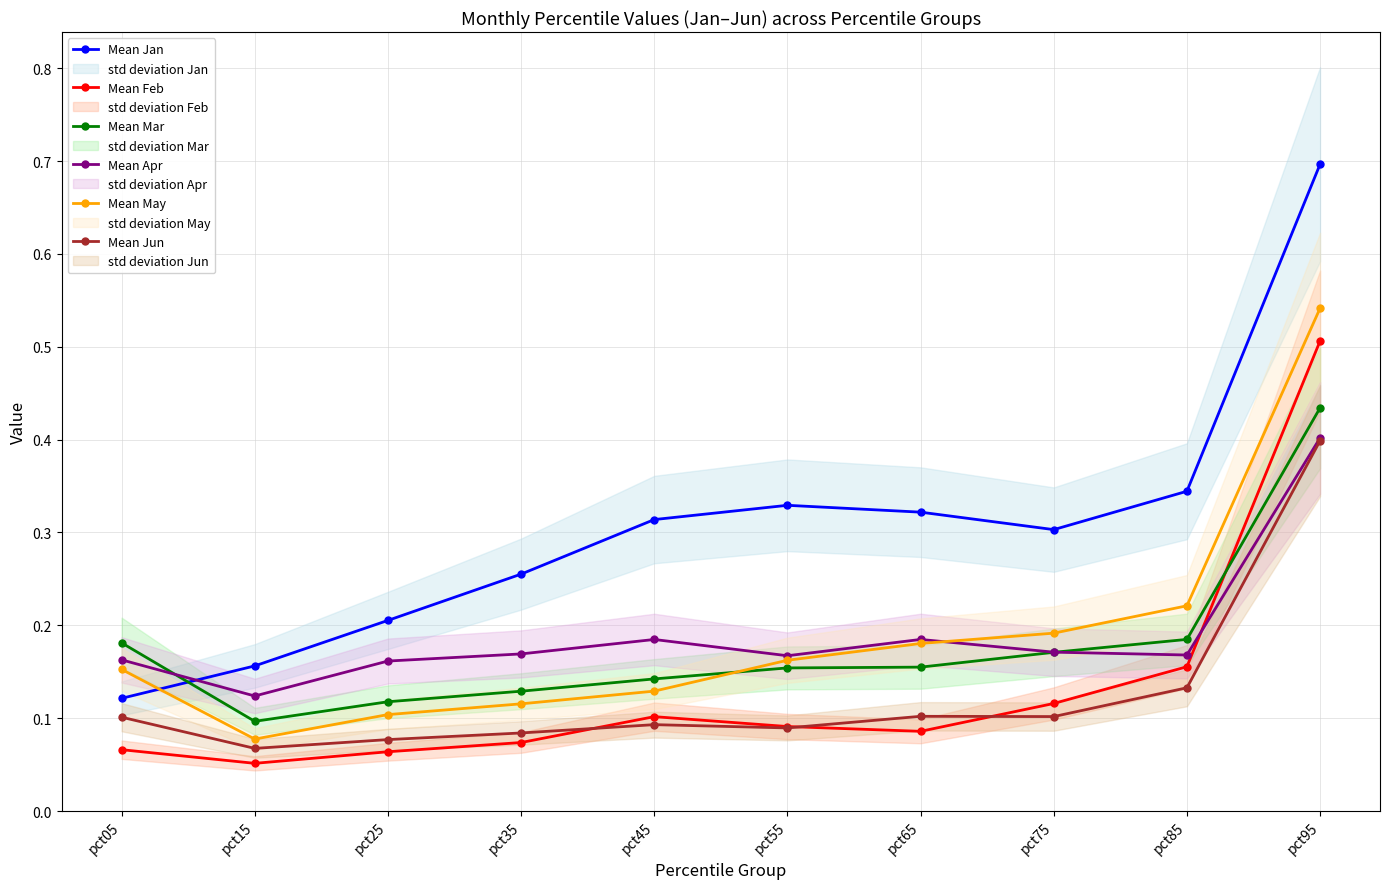

What is the greatest value displayed?

0.7